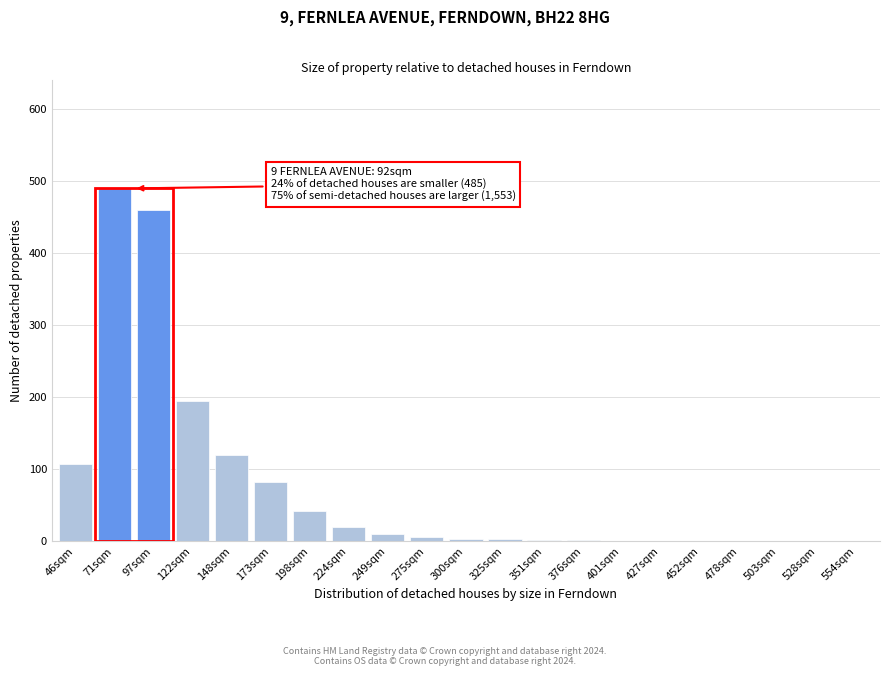

Approximately how many times larger is the value at 97sqm compared to 148sqm?

3.8